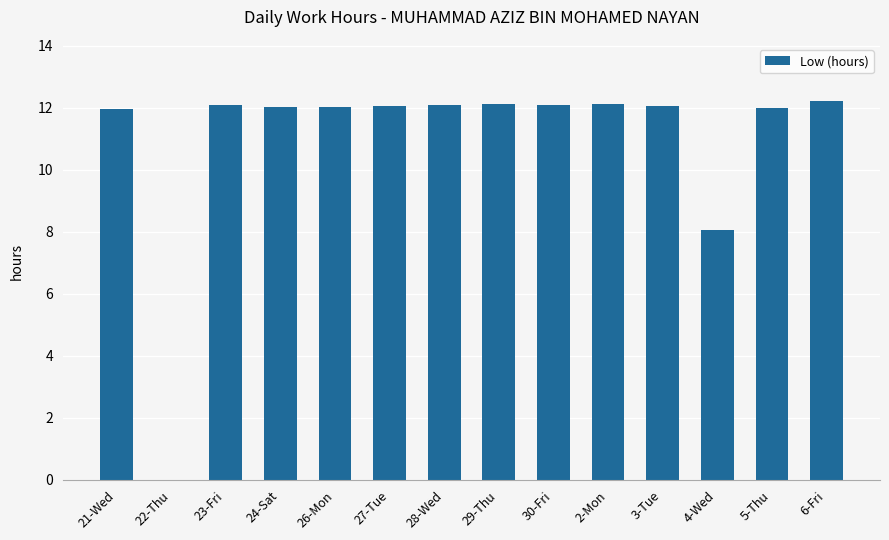

What is the difference between the values at 29-Thu and 27-Tue?

0.1